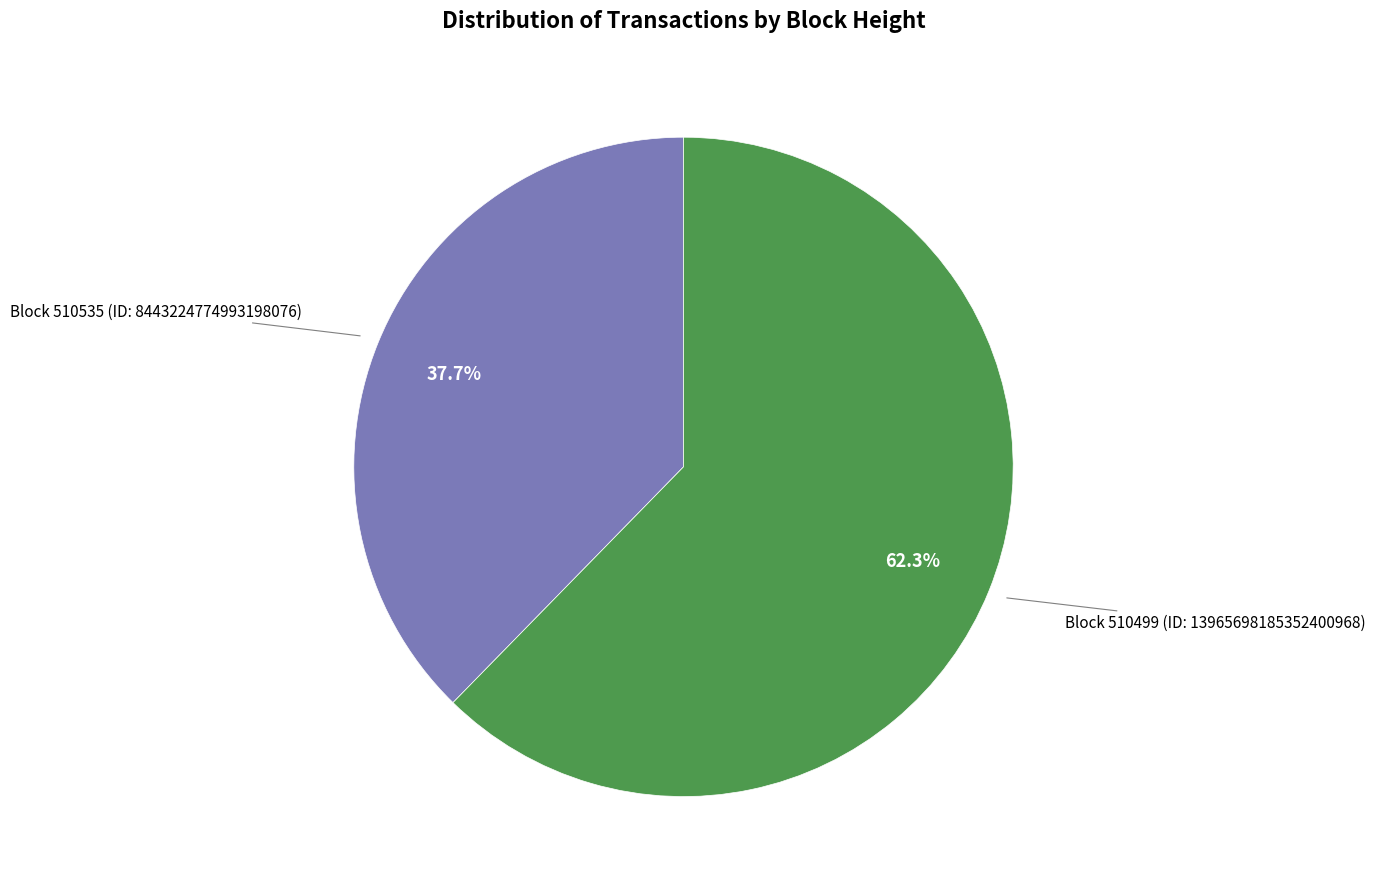

Is there a majority slice in this chart?

Yes